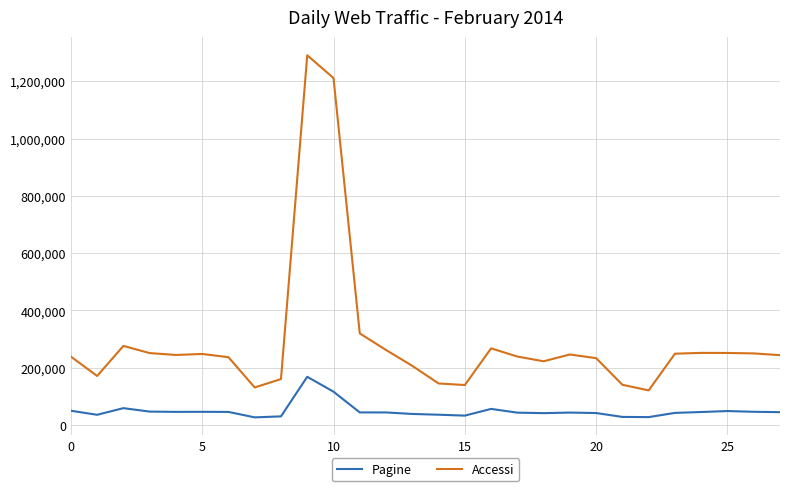

What is the smallest value displayed?

26938